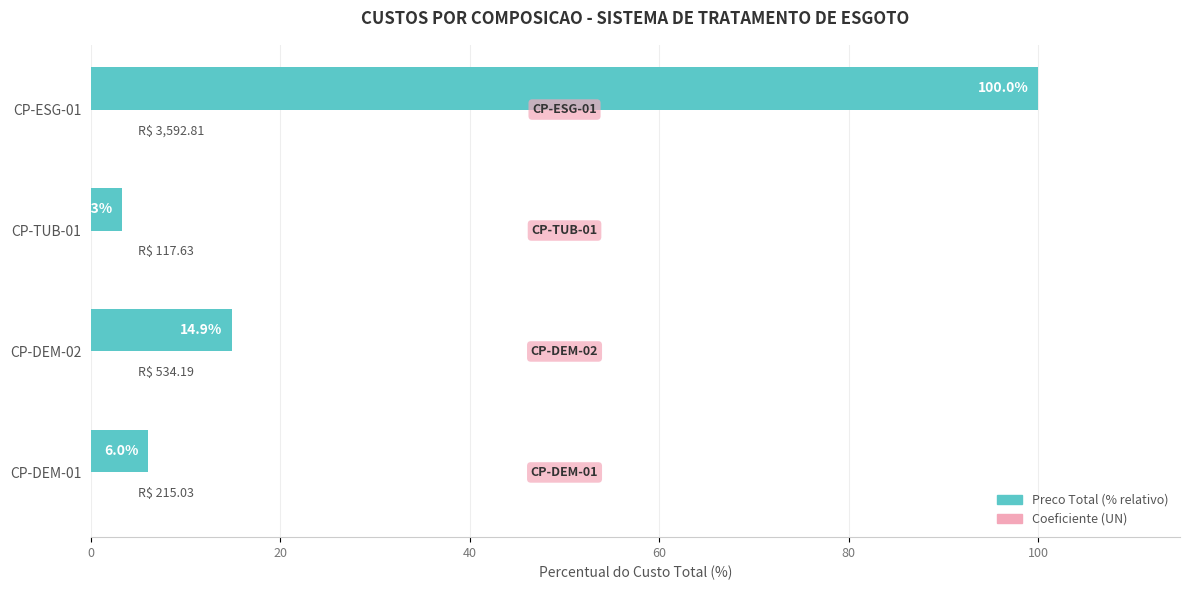

What is the greatest value displayed?

100.0